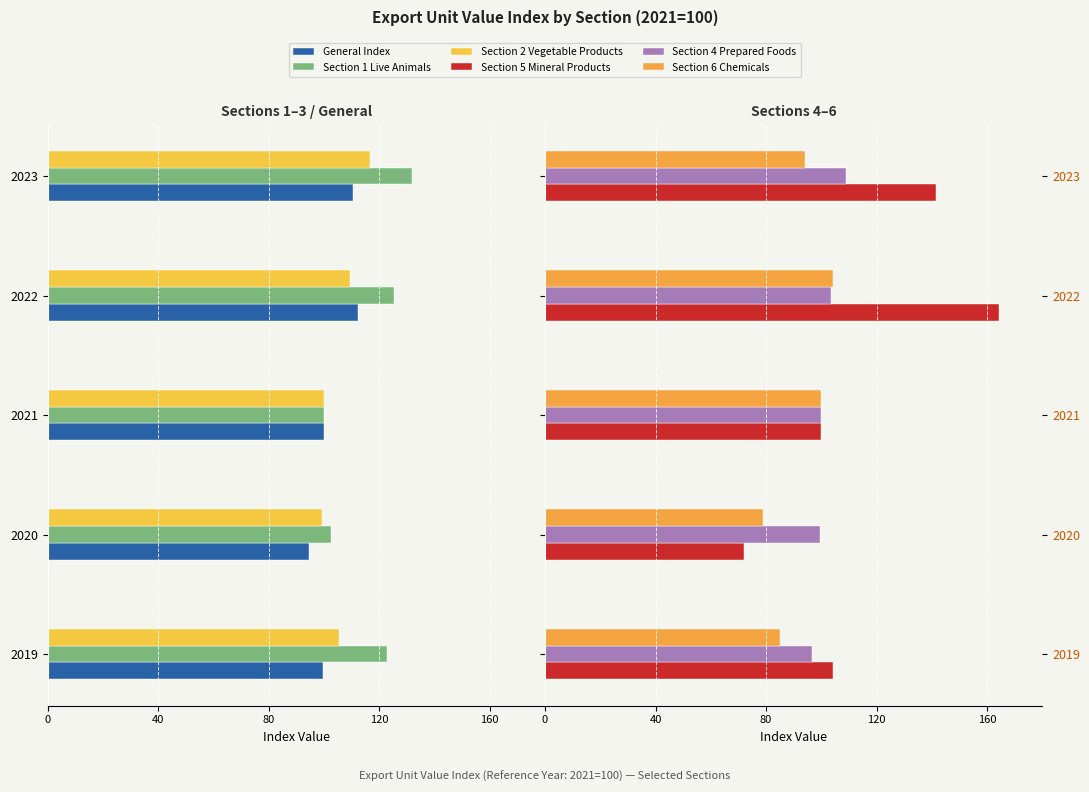

How many groups of bars are there?

5